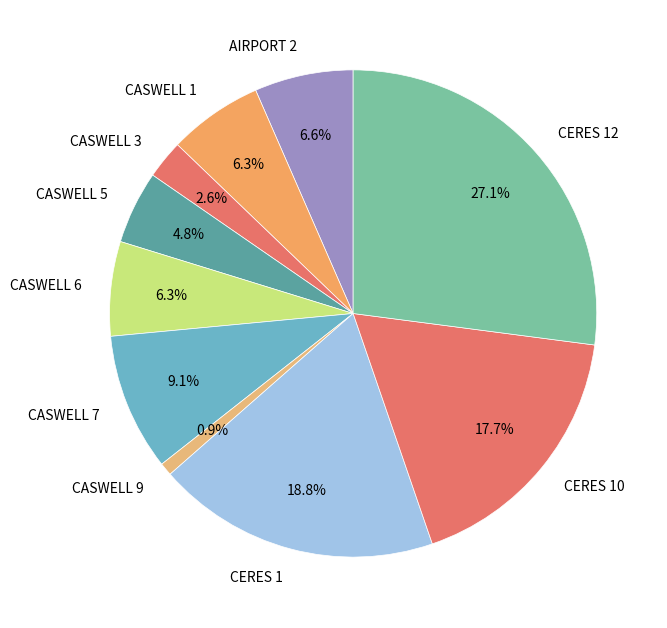

How many slices are in this pie chart?

10